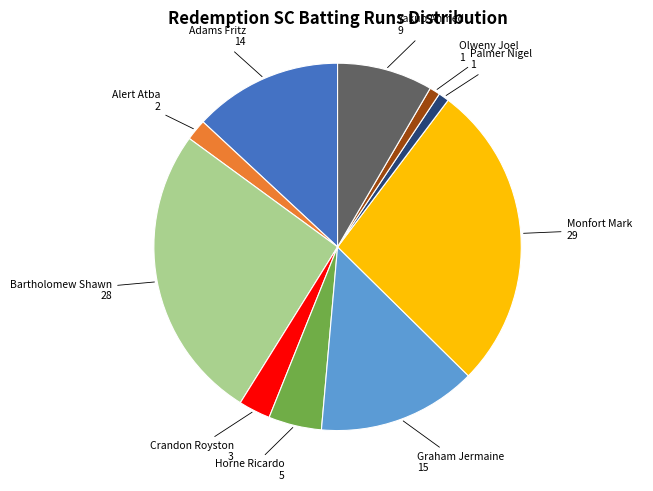

Combined, do Alert Atba and Crandon Royston account for over 50%?

No